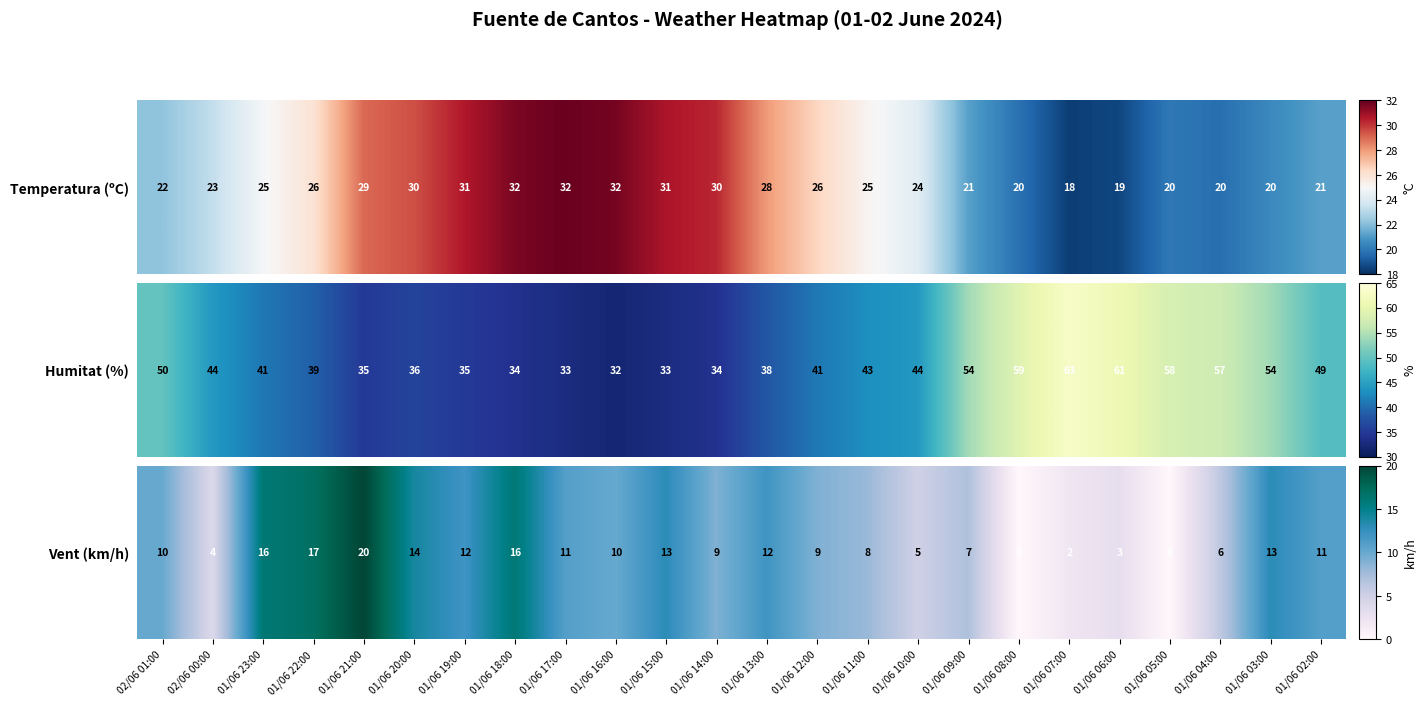

Count the number of data series in this chart.

1